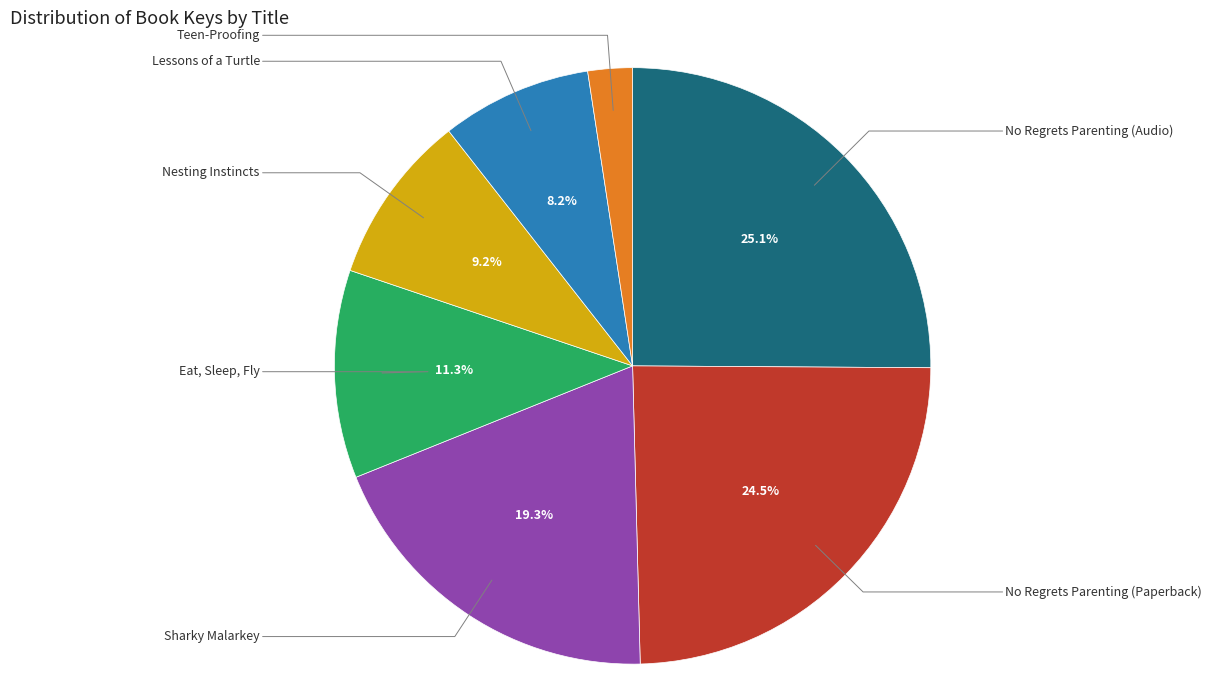

Is there any slice that represents more than half of the pie?

No